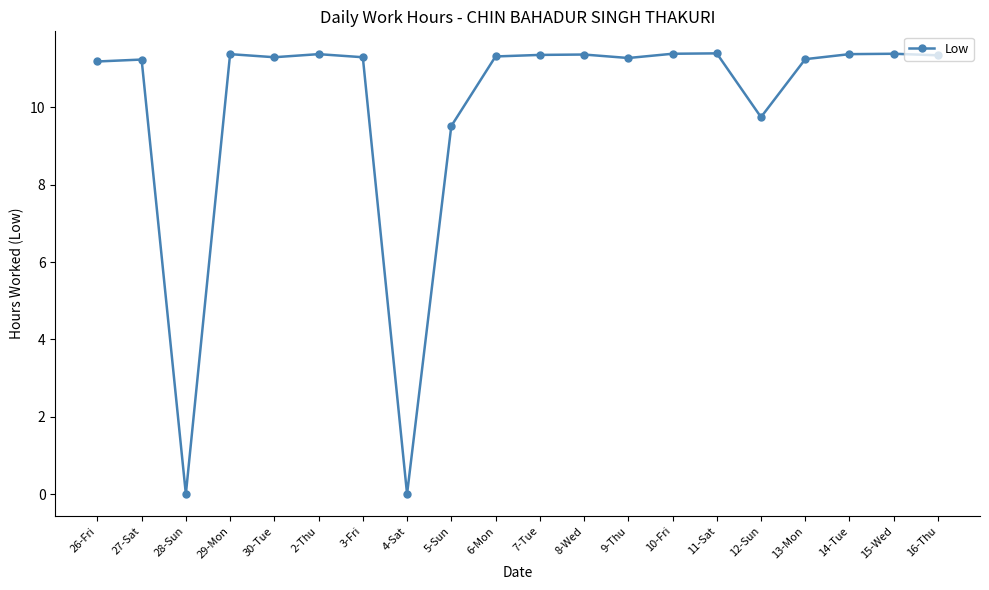

The value at 2-Thu is 11.4. True or false?

True